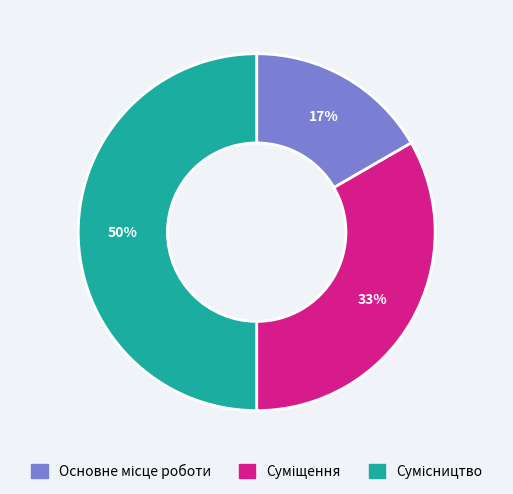

To the nearest percent, what is the difference between the largest and smallest slice percentages?

33%